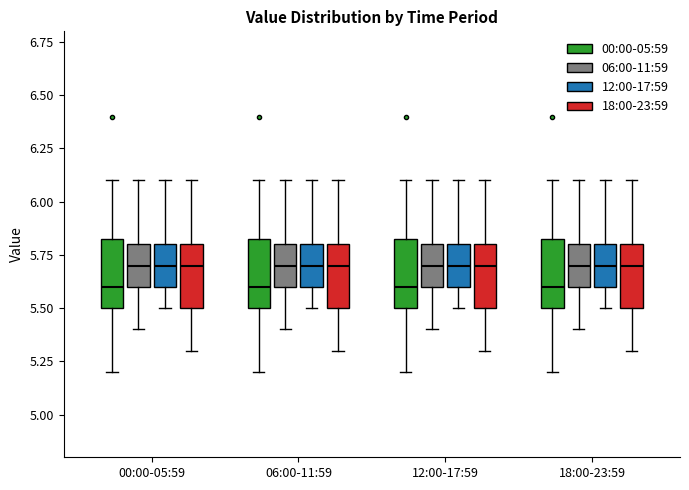

Reading left to right, transcribe this box plot: for each box, give where its median line is, the range the box spans, and where its two whiskers end, as read against the y-axis. The values are not printed on the chart, so give them approximately, as read against the axis.

00:00-05:59 (00:00-05:59): median 5.60, box 5.50 to 5.85, whiskers 5.20 to 6.10
00:00-05:59 (06:00-11:59): median 5.70, box 5.60 to 5.80, whiskers 5.40 to 6.10
00:00-05:59 (12:00-17:59): median 5.70, box 5.60 to 5.80, whiskers 5.50 to 6.10
00:00-05:59 (18:00-23:59): median 5.70, box 5.50 to 5.80, whiskers 5.30 to 6.10
06:00-11:59 (00:00-05:59): median 5.60, box 5.50 to 5.85, whiskers 5.20 to 6.10
06:00-11:59 (06:00-11:59): median 5.70, box 5.60 to 5.80, whiskers 5.40 to 6.10
06:00-11:59 (12:00-17:59): median 5.70, box 5.60 to 5.80, whiskers 5.50 to 6.10
06:00-11:59 (18:00-23:59): median 5.70, box 5.50 to 5.80, whiskers 5.30 to 6.10
12:00-17:59 (00:00-05:59): median 5.60, box 5.50 to 5.85, whiskers 5.20 to 6.10
12:00-17:59 (06:00-11:59): median 5.70, box 5.60 to 5.80, whiskers 5.40 to 6.10
12:00-17:59 (12:00-17:59): median 5.70, box 5.60 to 5.80, whiskers 5.50 to 6.10
12:00-17:59 (18:00-23:59): median 5.70, box 5.50 to 5.80, whiskers 5.30 to 6.10
18:00-23:59 (00:00-05:59): median 5.60, box 5.50 to 5.85, whiskers 5.20 to 6.10
18:00-23:59 (06:00-11:59): median 5.70, box 5.60 to 5.80, whiskers 5.40 to 6.10
18:00-23:59 (12:00-17:59): median 5.70, box 5.60 to 5.80, whiskers 5.50 to 6.10
18:00-23:59 (18:00-23:59): median 5.70, box 5.50 to 5.80, whiskers 5.30 to 6.10